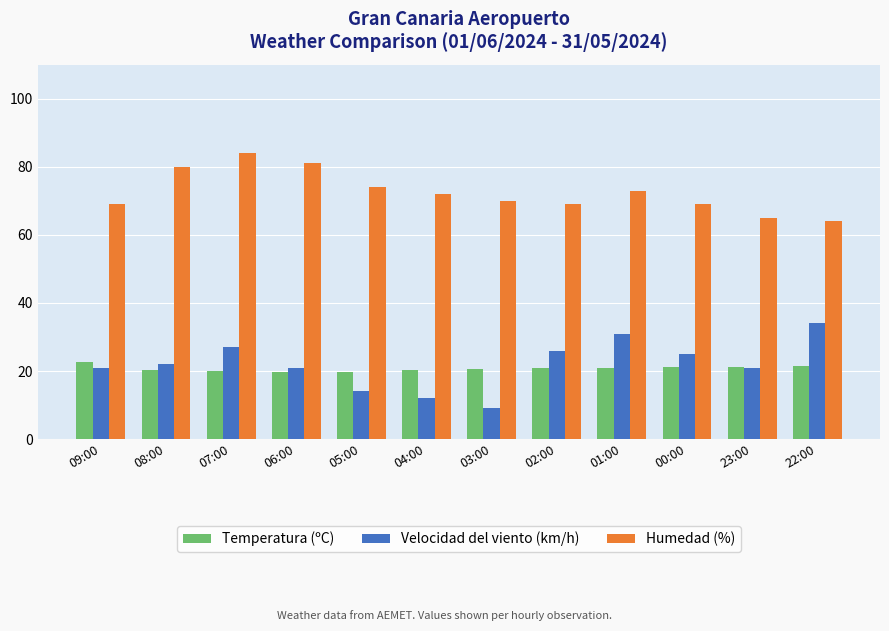

What value does the Temperatura (ºC) series have at 03:00?

20.6